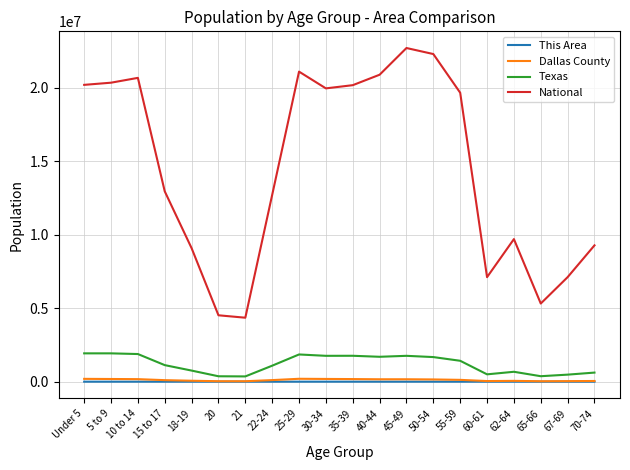

What is the smallest value displayed?

81